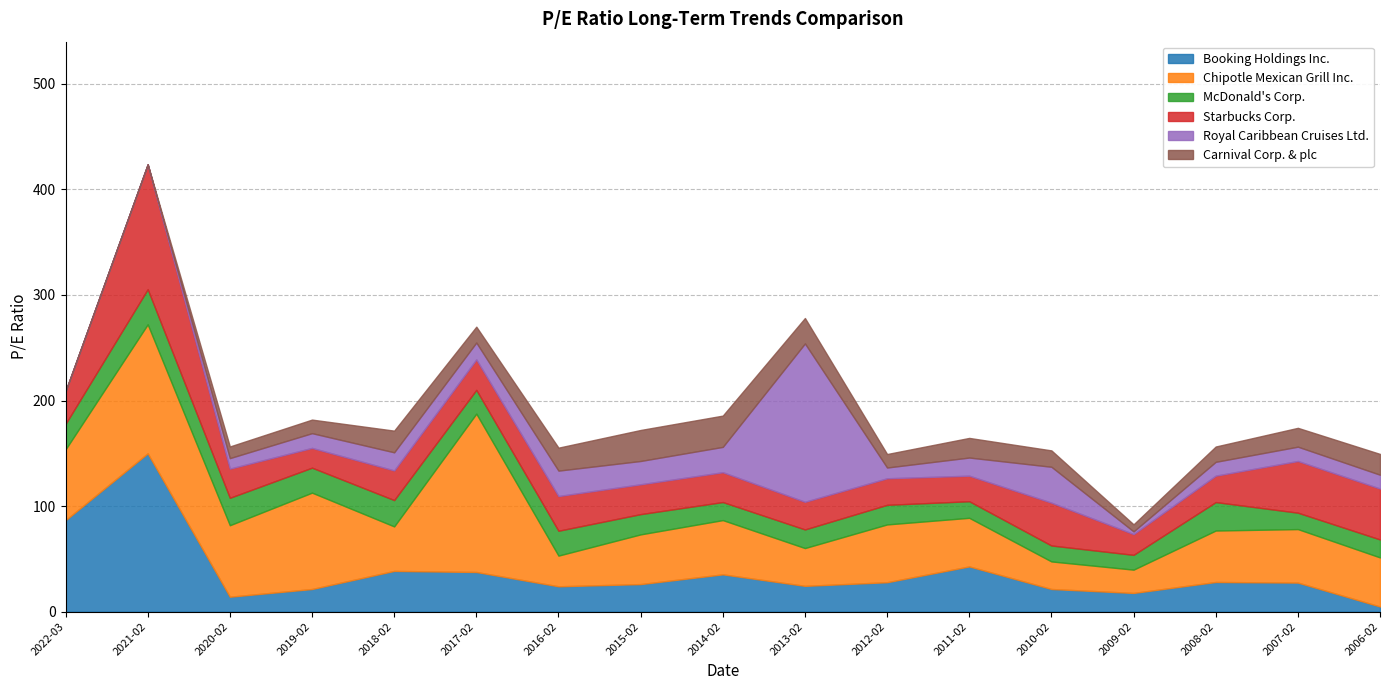

The Carnival Corp. & plc series shows 18.6 at 2011-02. True or false?

True